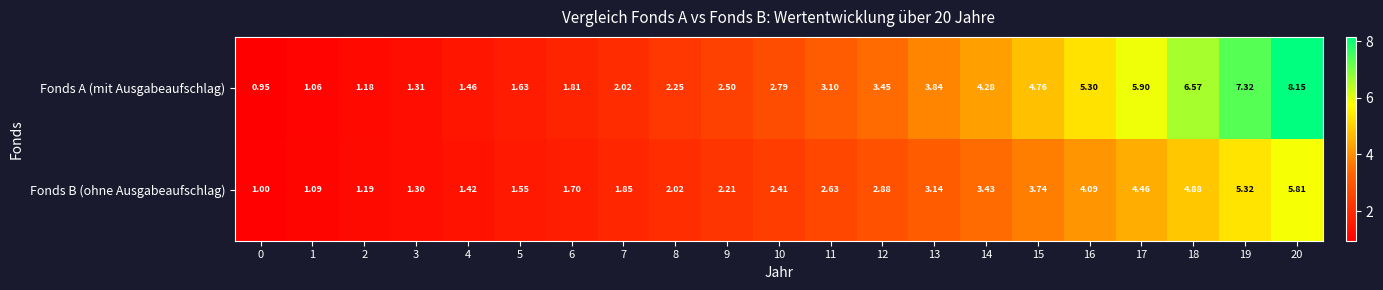

List the series in order of their peak value, lowest first.

Fonds B (ohne Ausgabeaufschlag), Fonds A (mit Ausgabeaufschlag)